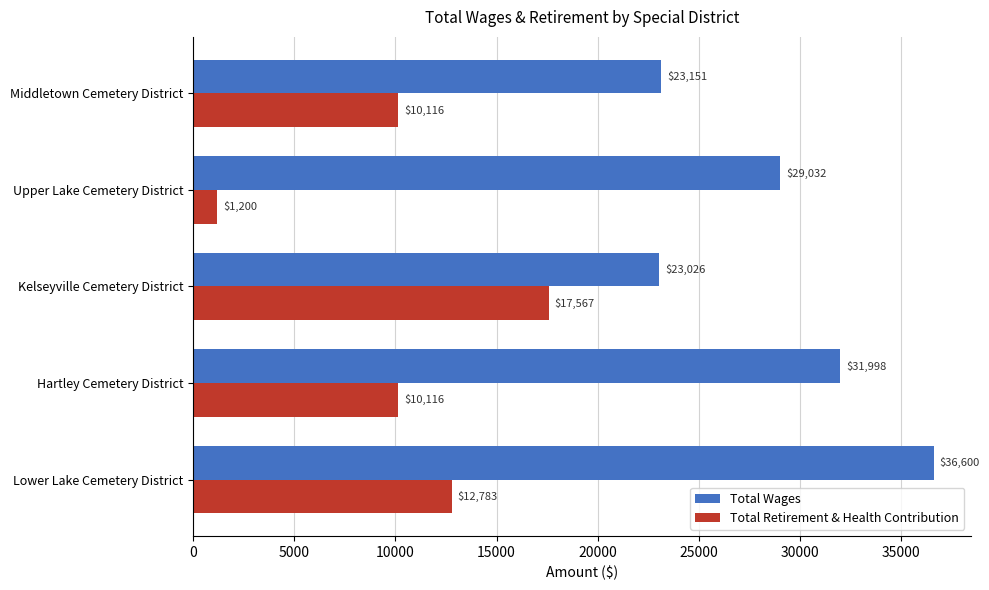

How many categories are shown in the chart?

5